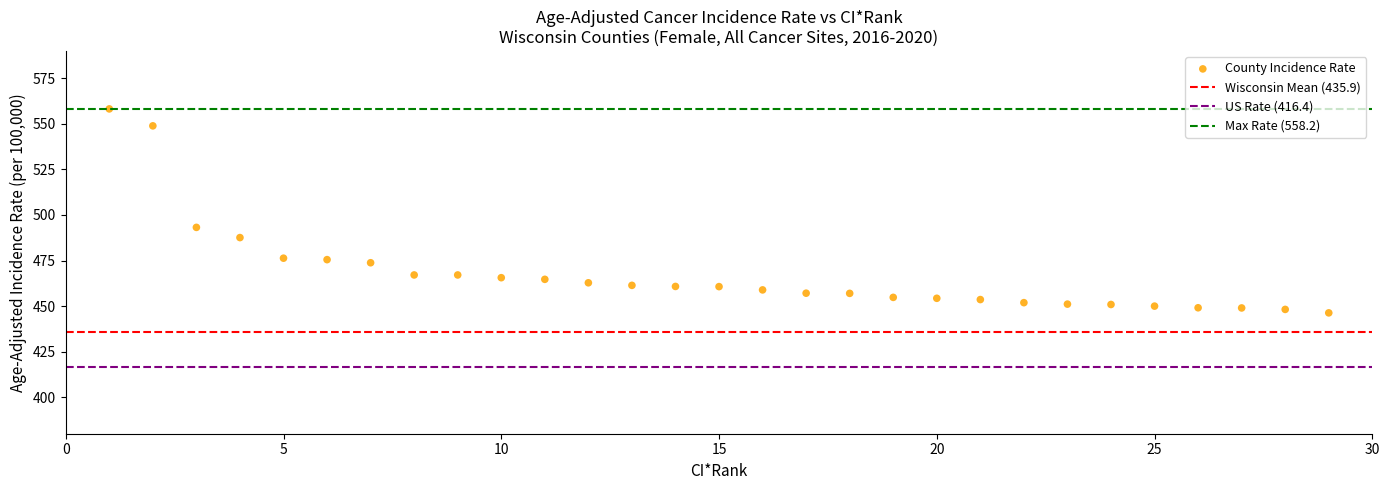

What is the range of X values (max minus min)?

28.0